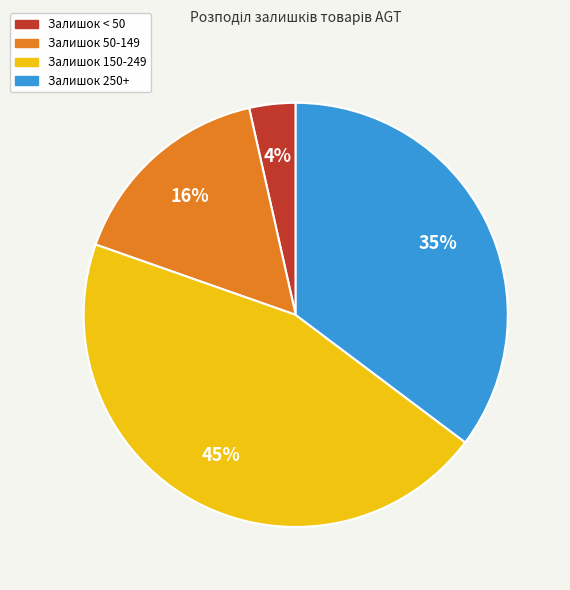

To the nearest percent, what is the average slice percentage?

25%